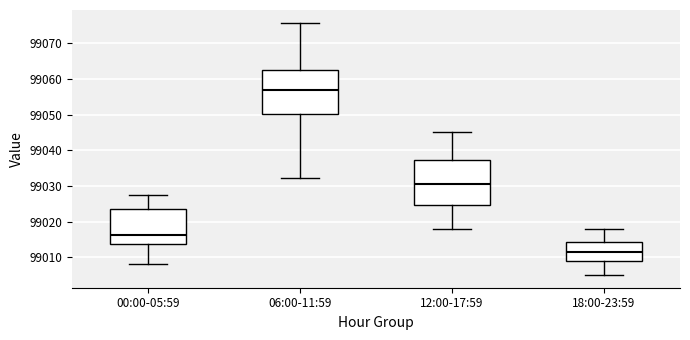

Which box's median line is the highest?

06:00-11:59